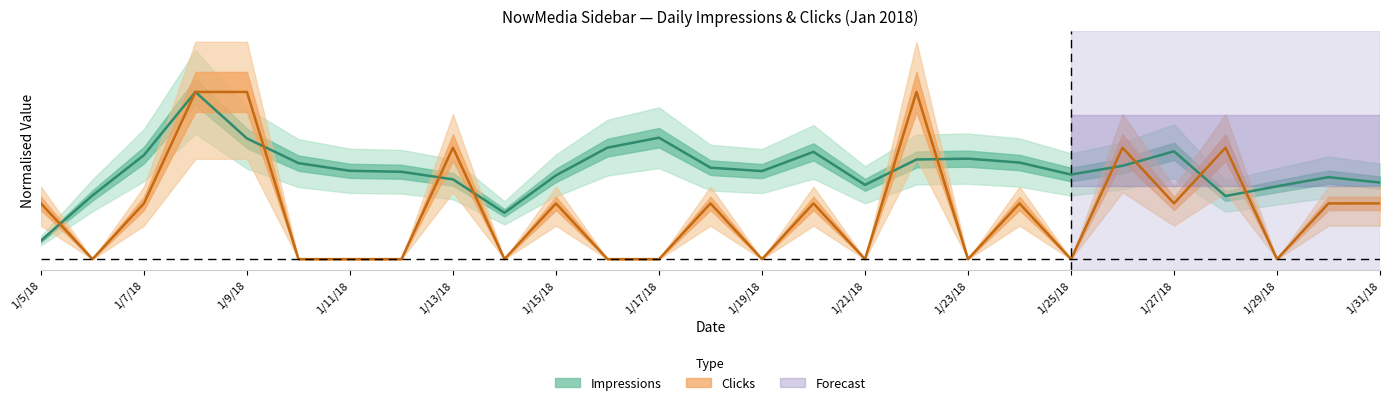

Which category has the highest value in the Impressions series?

1/8/18